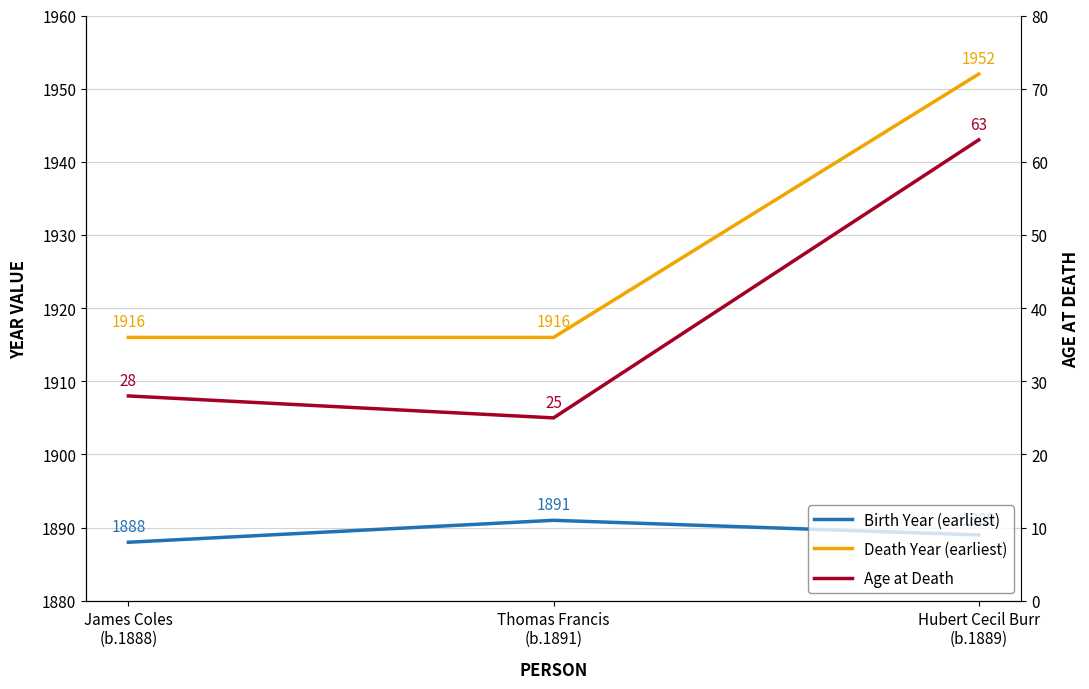

Which category has the highest value in the Birth Year (earliest) series?

Thomas Francis
(b.1891)